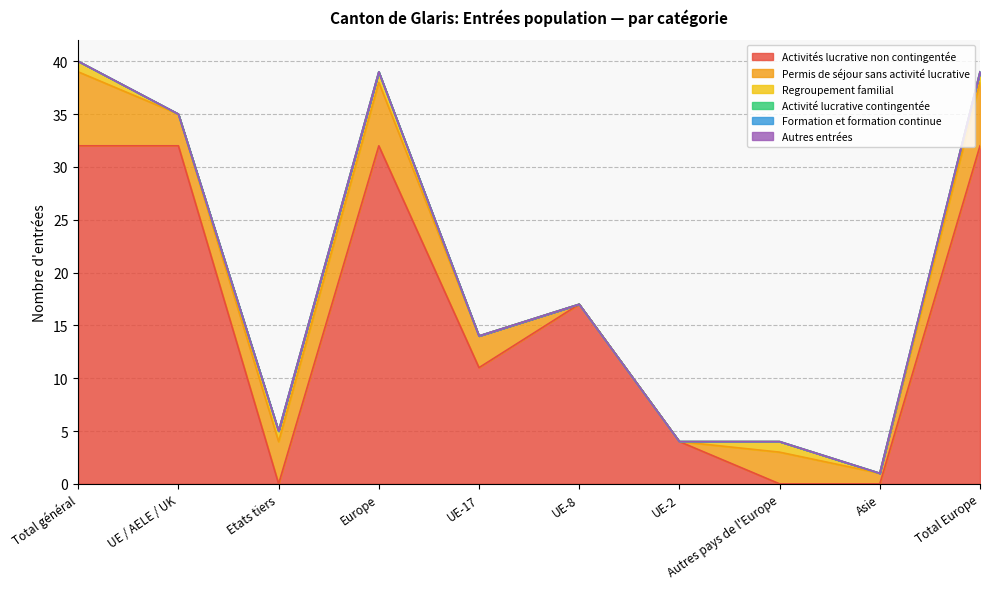

What is the label of the 8th point from the right?

Etats tiers